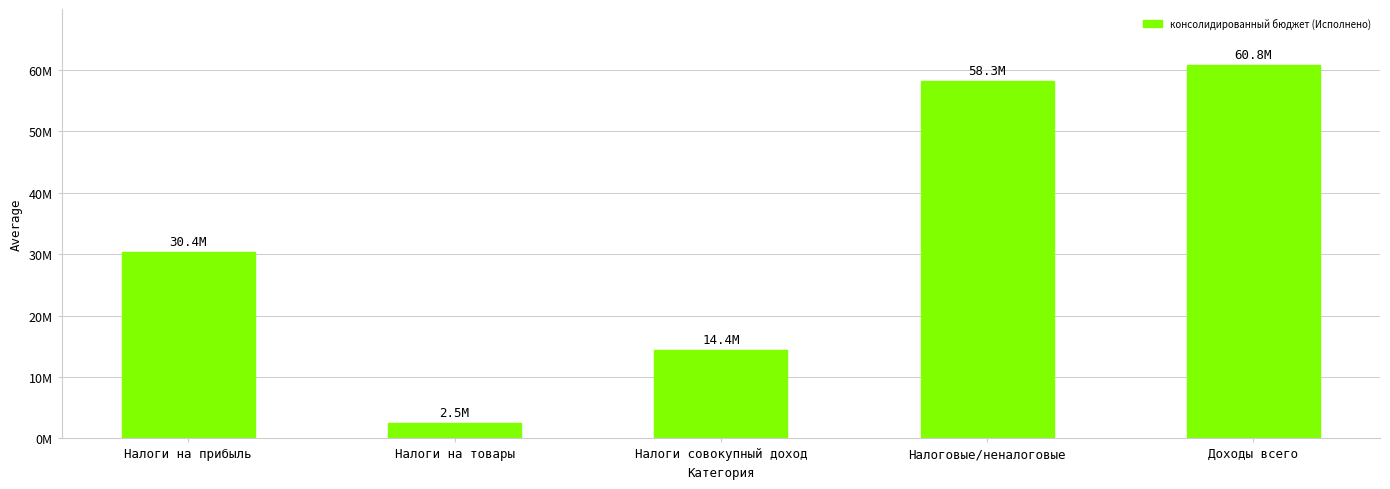

Which label corresponds to the smallest value in the chart?

Налоги на товары